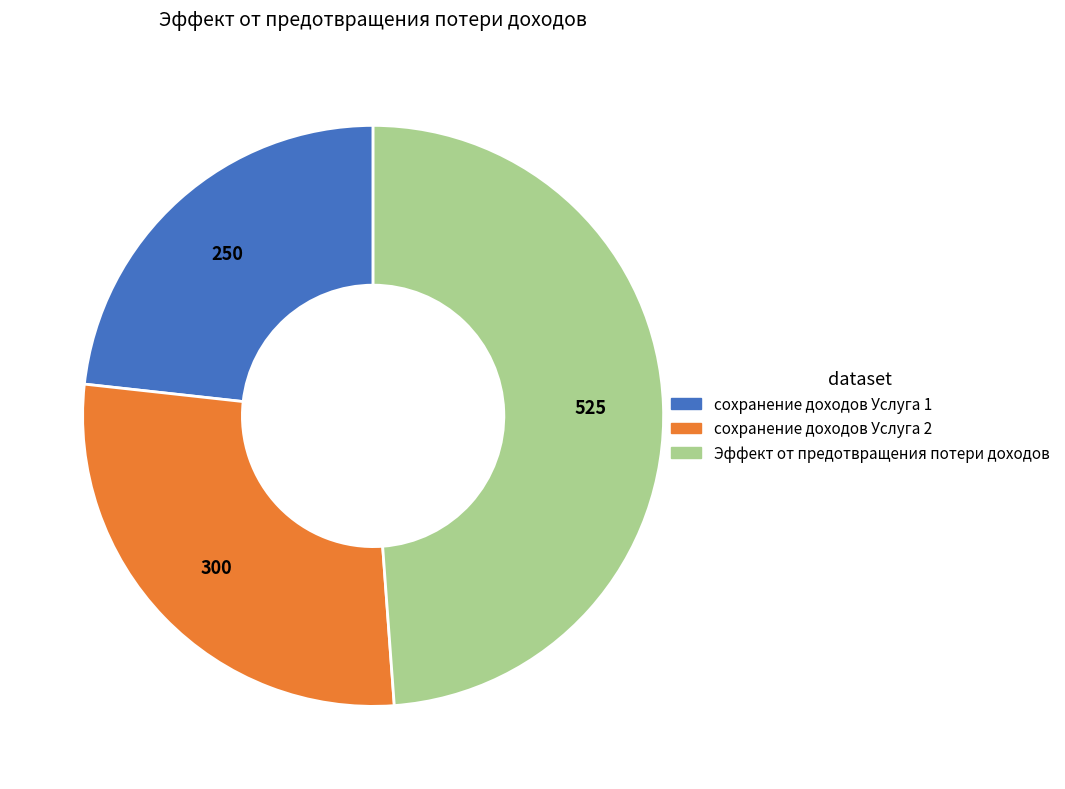

Between Эффект от предотвращения потери доходов and сохранение доходов Услуга 1, which is larger?

Эффект от предотвращения потери доходов